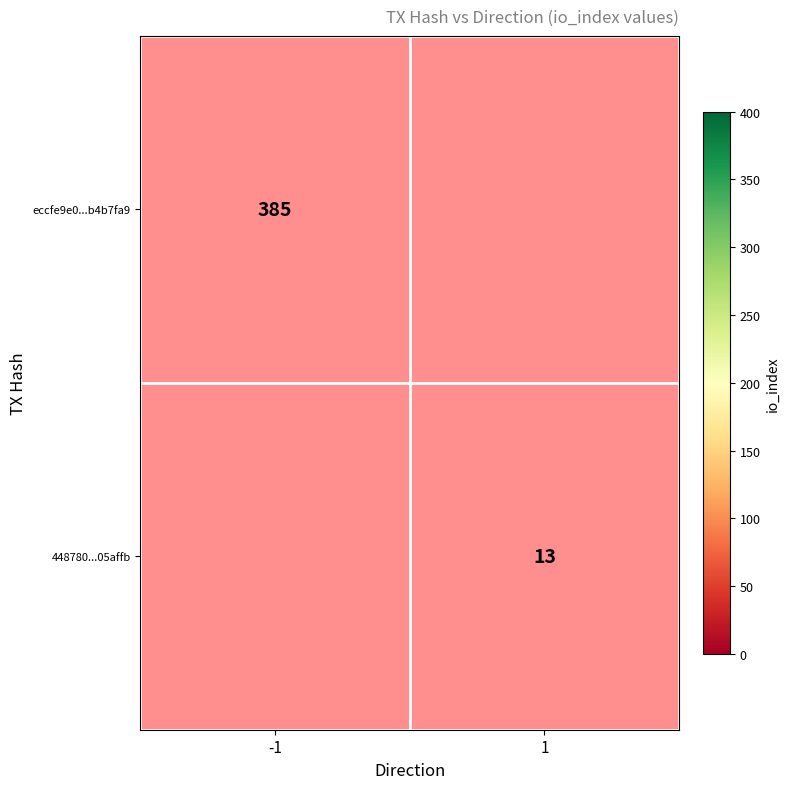

The 448780...05affb series shows 22 at 1. True or false?

False